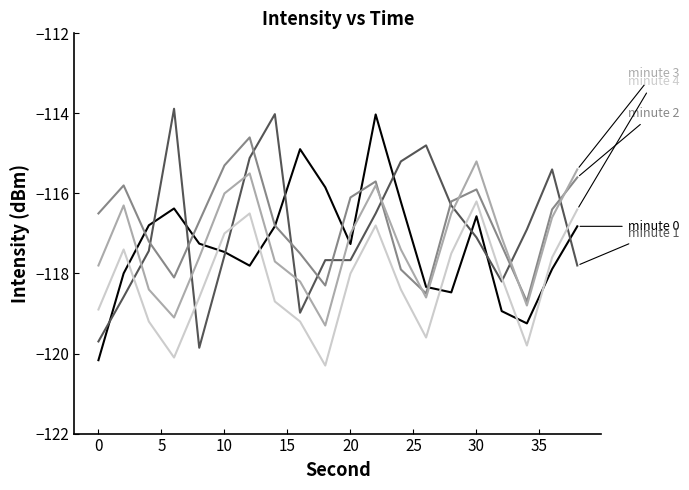

What is the smallest value displayed?

-120.3